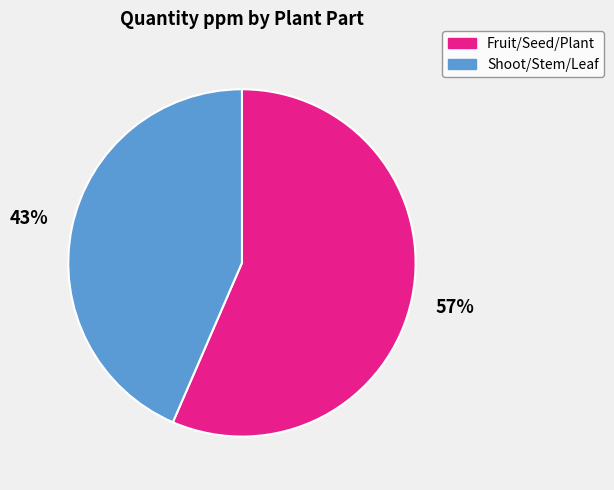

Does any single category account for the majority?

Yes